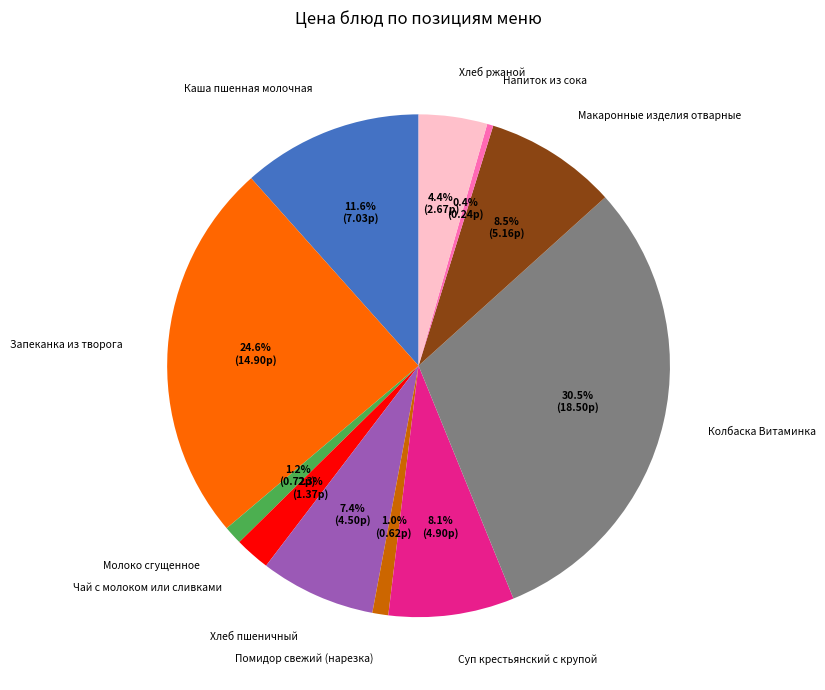

The Молоко сгущенное slice represents 13% of the pie. True or false?

False